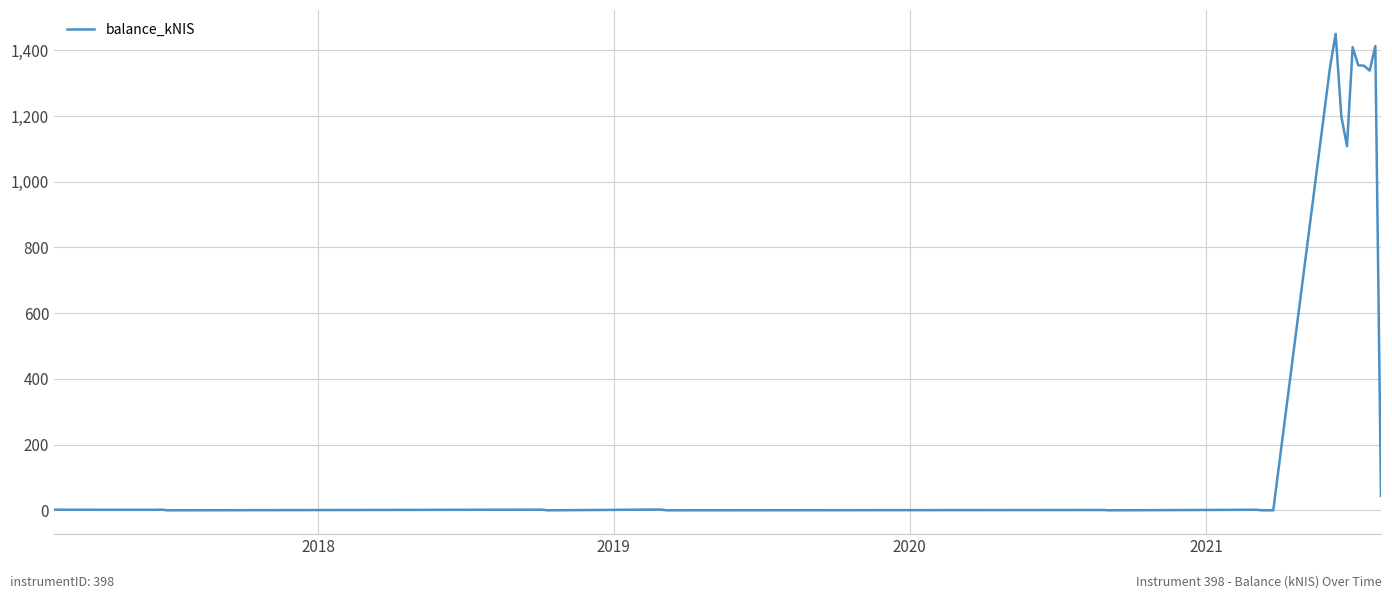

What is the difference between the maximum and minimum values?

1450.3